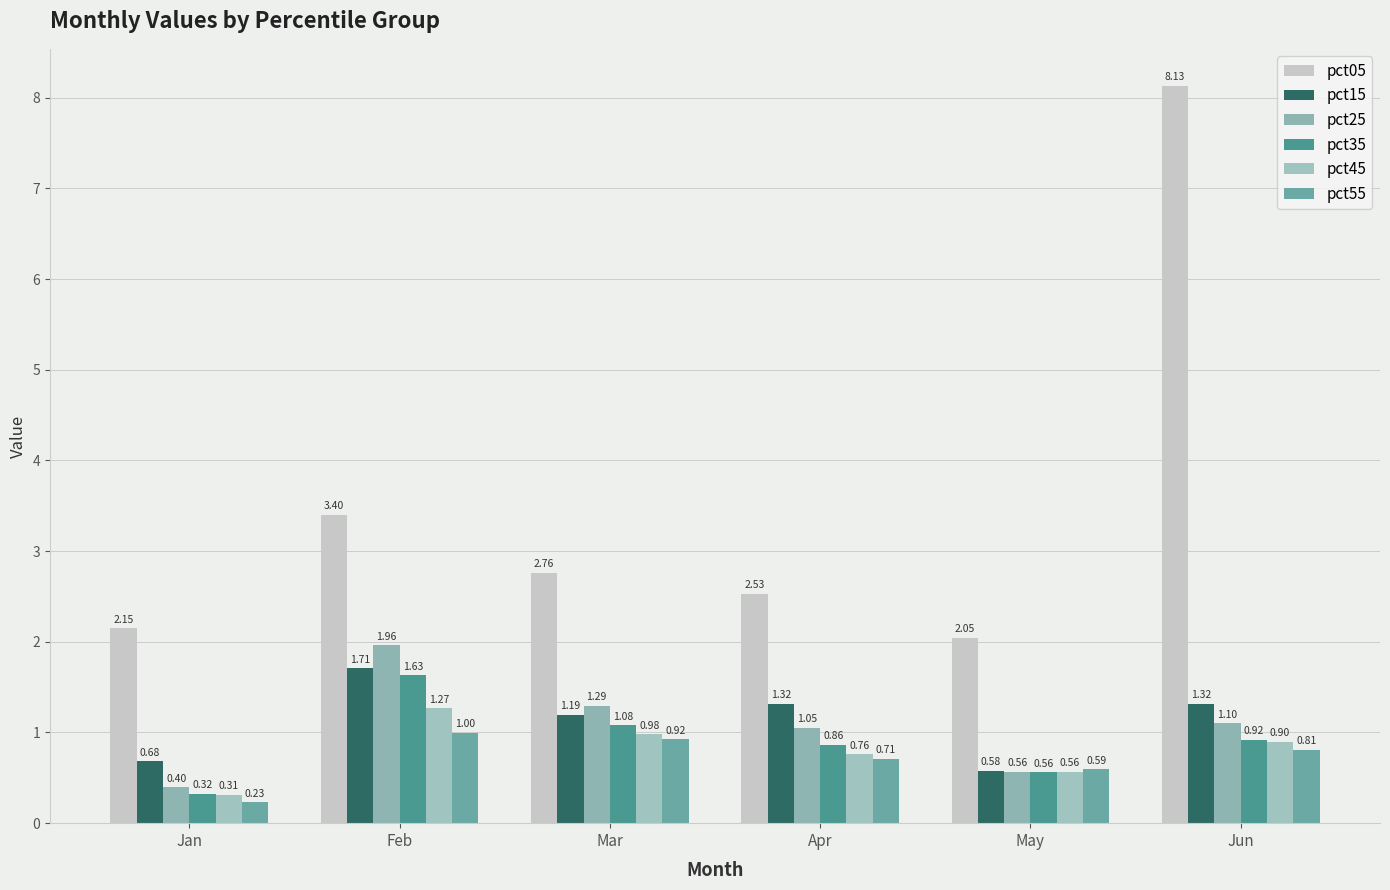

What is the maximum value shown in the chart?

8.1